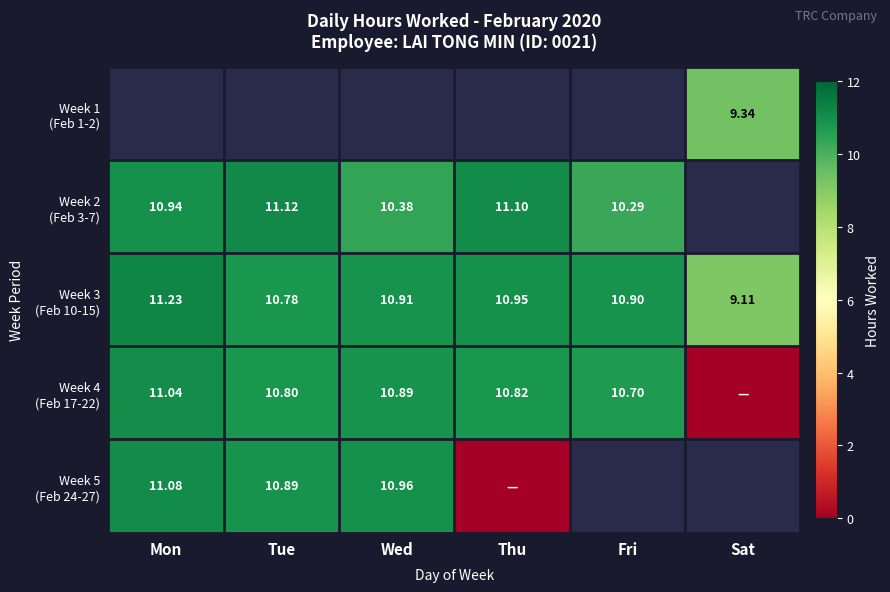

Is the value of Week 3 (Feb 10-15) at Sat greater than the value of Week 1 (Feb 1-2) at Fri?

No